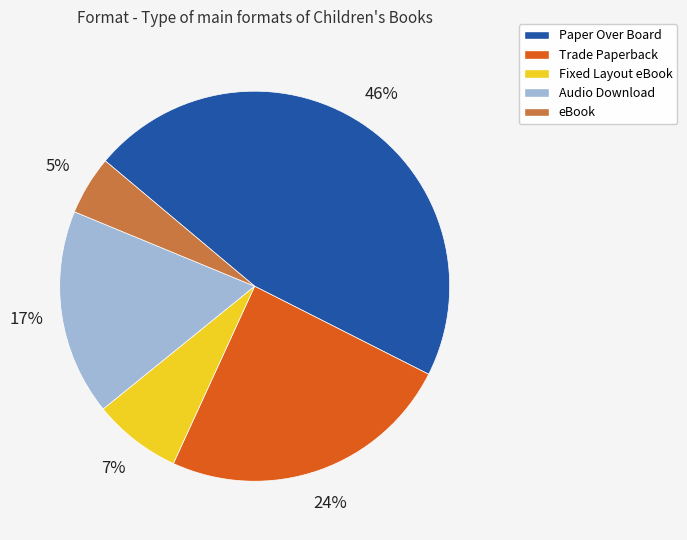

Is there a majority slice in this chart?

No